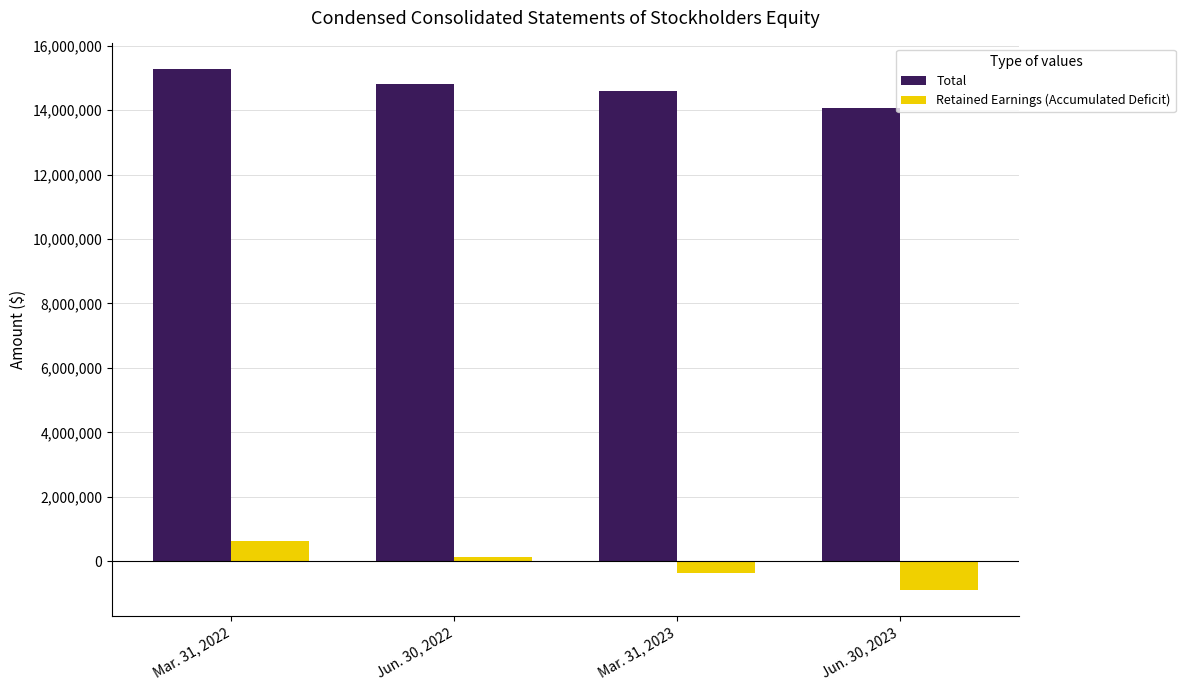

How many data points does each series have?

4